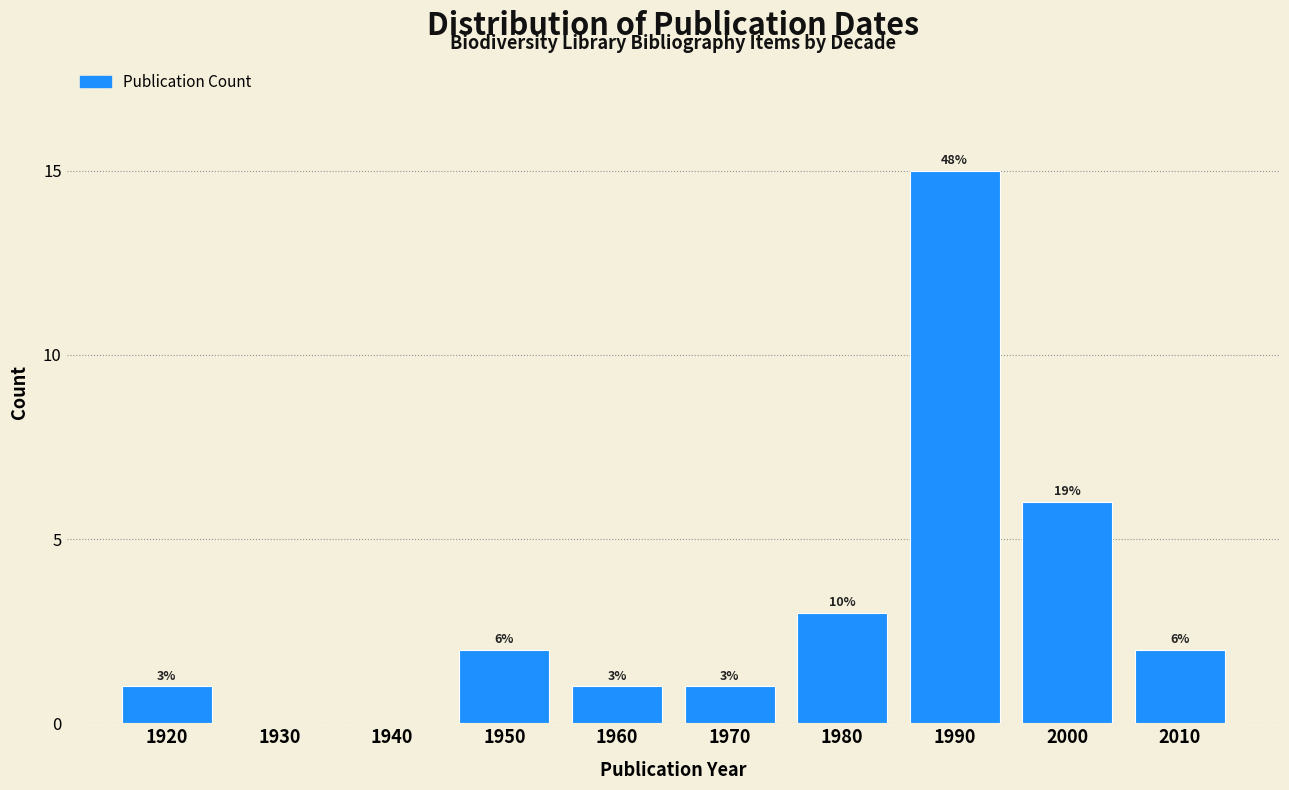

Reading left to right, extract all data points from this chart.

1920=1	1930=0	1940=0	1950=2	1960=1	1970=1	1980=3	1990=15	2000=6	2010=2